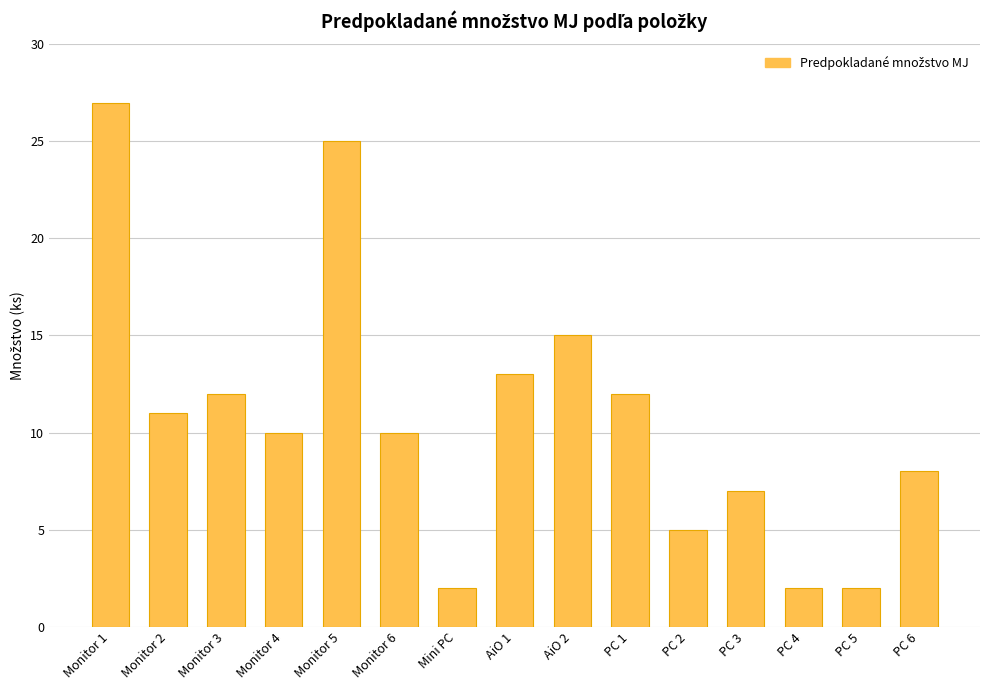

Between Monitor 6 and PC 5, which is larger?

Monitor 6